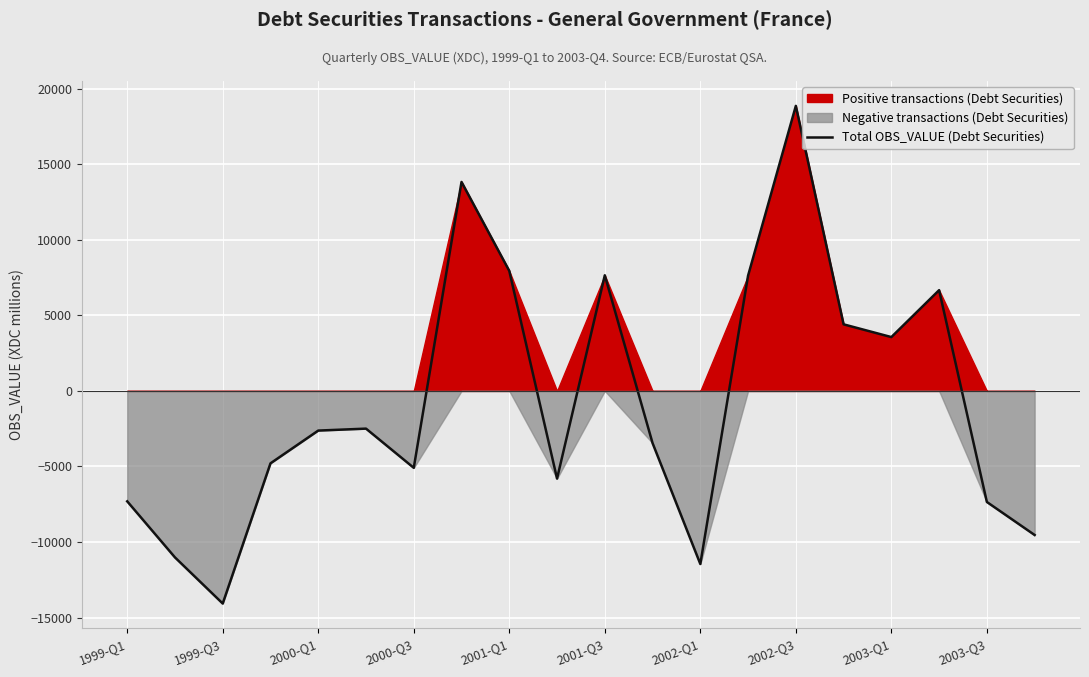

Which category has the lowest value in the Total OBS_VALUE (Debt Securities) series?

1999-Q3